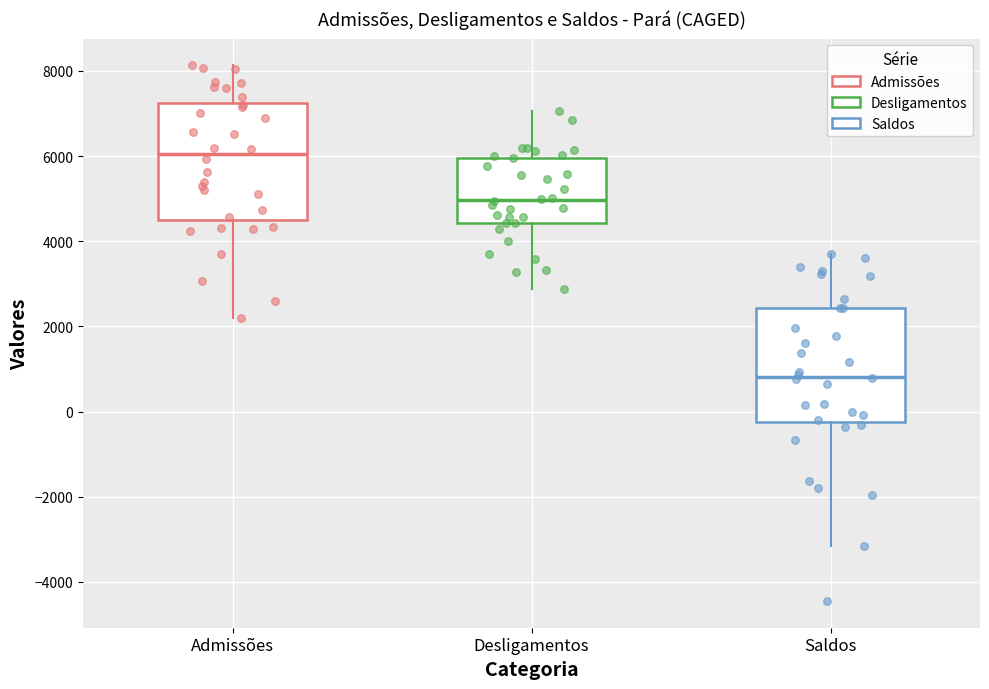

Reading left to right, transcribe this box plot: for each box, give where its median line is, the range the box spans, and where its two whiskers end, as read against the y-axis. The values are not printed on the chart, so give them approximately, as read against the axis.

Admissões: median 6000, box 4600 to 7200, whiskers 2200 to 8200
Desligamentos: median 5000, box 4400 to 6000, whiskers 2800 to 7000
Saldos: median 800, box -200 to 2400, whiskers -3200 to 3800